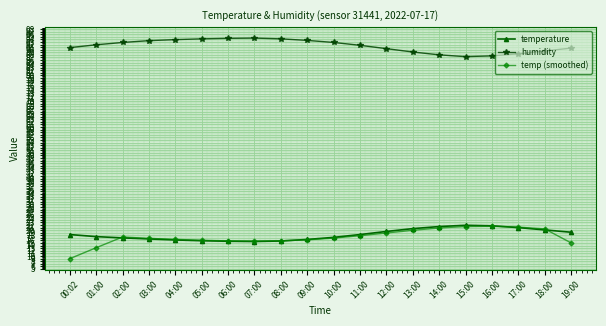

True or false: humidity and temp (smoothed) cross at least once.

False